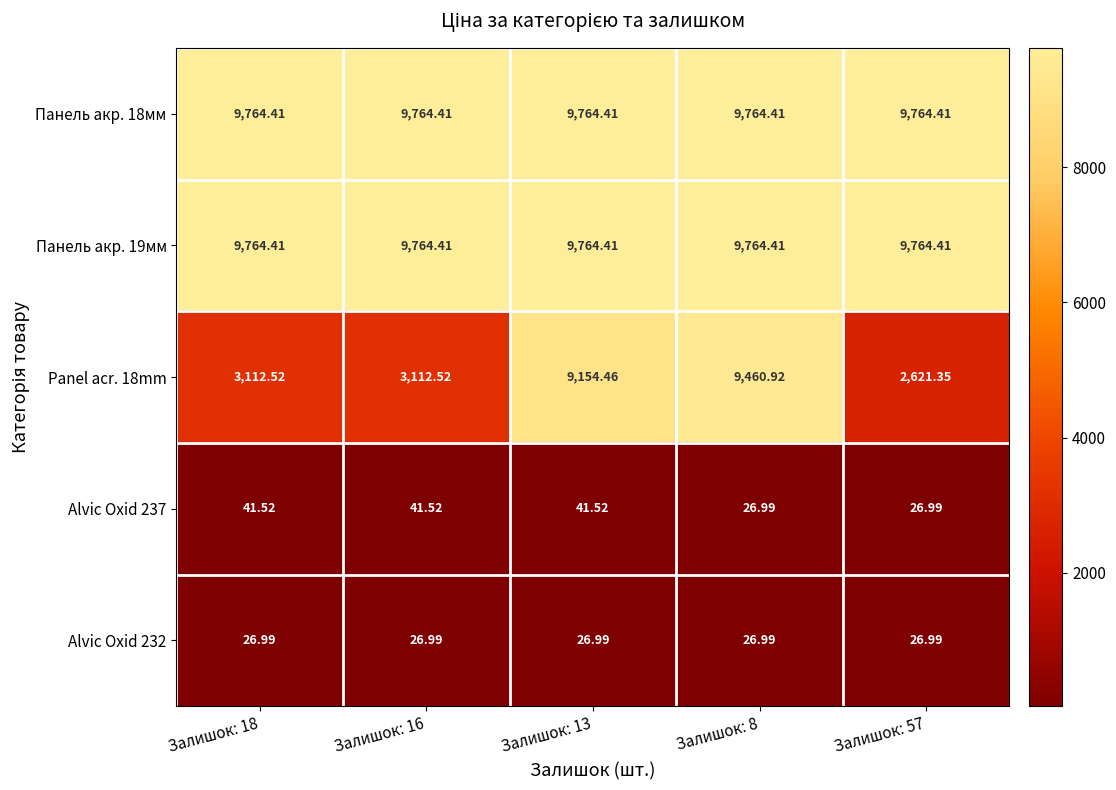

Is the value of Panel acr. 18mm at Залишок: 18 greater than the value of Alvic Oxid 232 at Залишок: 16?

Yes